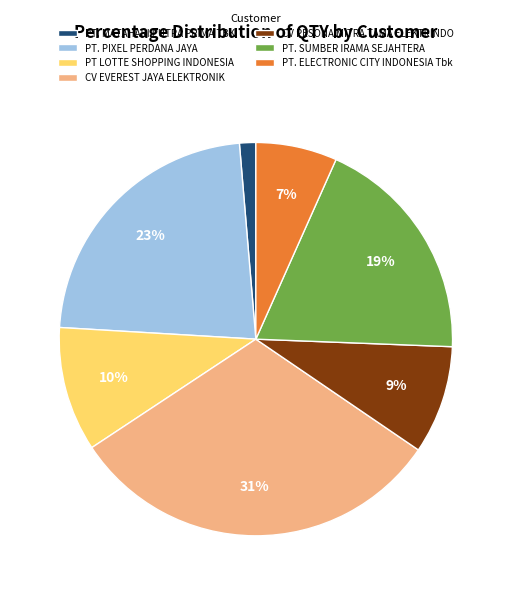

To the nearest percent, what is the difference between the PT. MATAHARI PUTRA PRIMA TBK and PT. SUMBER IRAMA SEJAHTERA slice percentages?

18%